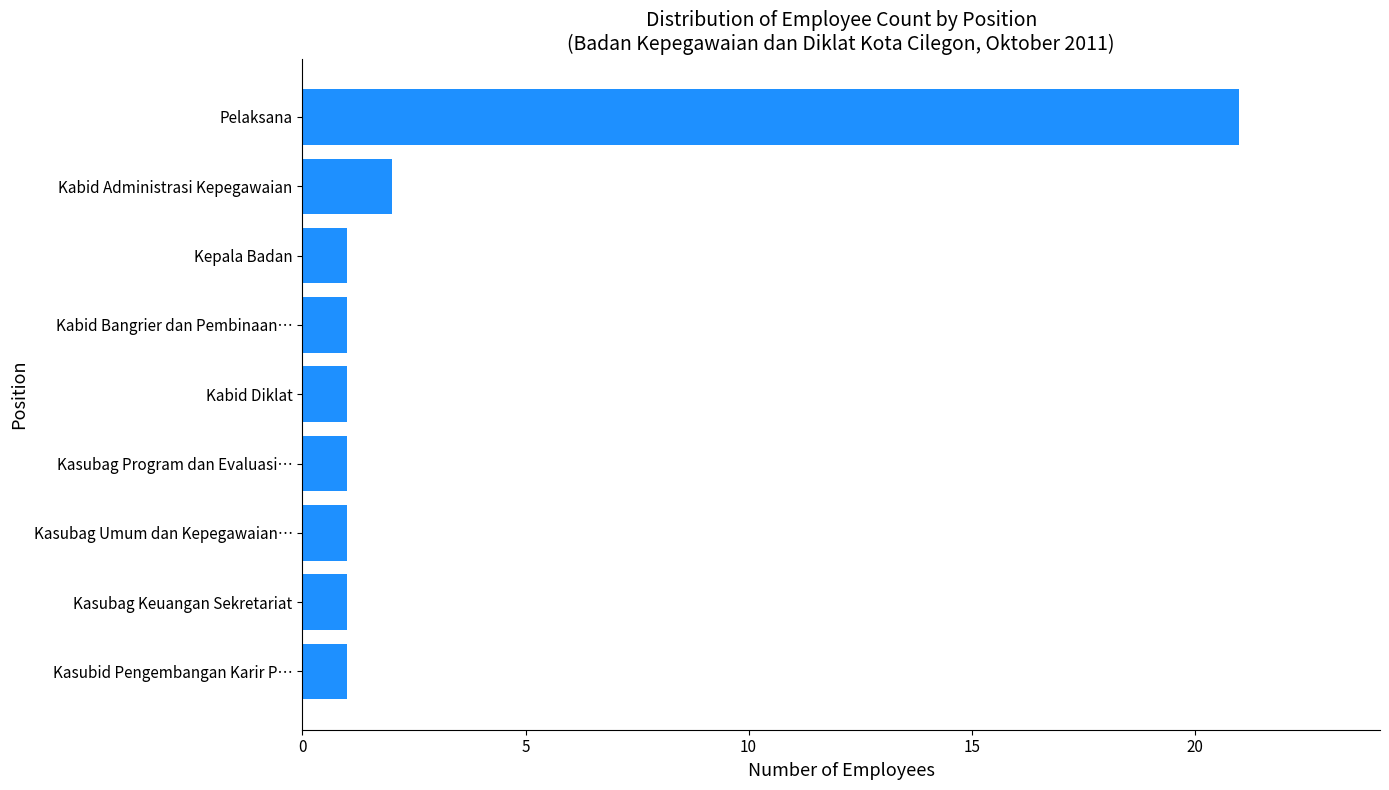

Reading top to bottom, extract all data points from this chart.

Pelaksana=21	Kabid Administrasi Kepegawaian=2	Kepala Badan=1	Kabid Bangrier dan Pembinaan…=1	Kabid Diklat=1	Kasubag Program dan Evaluasi…=1	Kasubag Umum dan Kepegawaian…=1	Kasubag Keuangan Sekretariat=1	Kasubid Pengembangan Karir P…=1